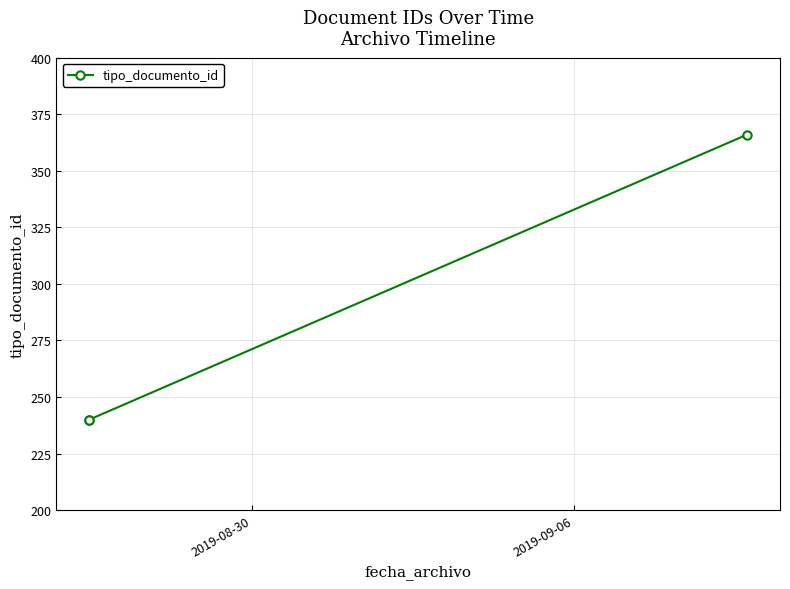

What is the minimum value shown in the chart?

240